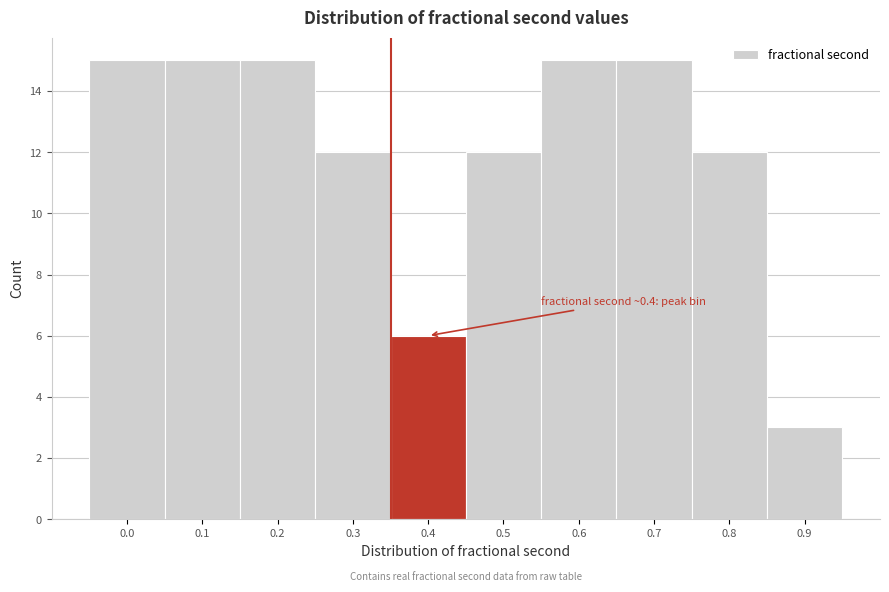

Reading left to right, transcribe all the data shown in this chart.

15	15	15	12	6	12	15	15	12	3